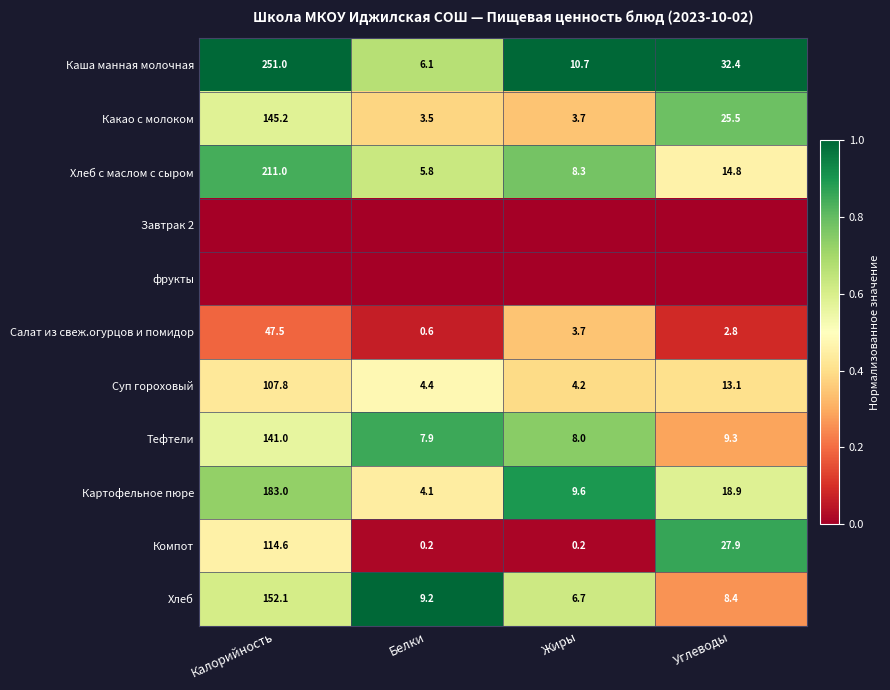

At which label does Суп гороховый reach its minimum?

Жиры